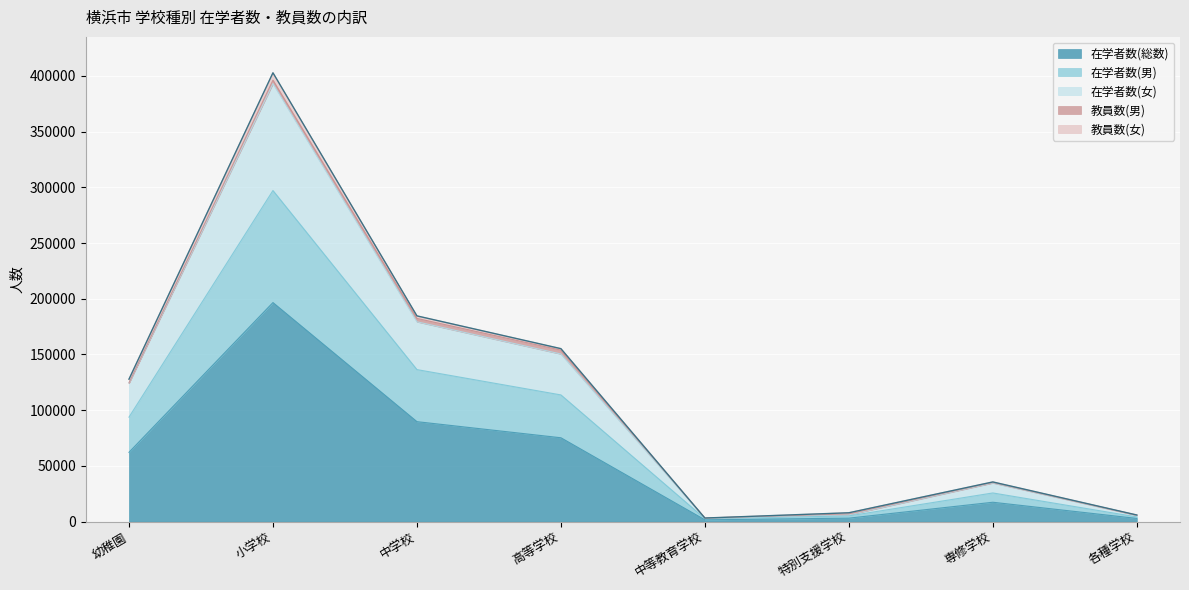

True or false: 在学者数(総数) has a value of 17306 at 専修学校.

True